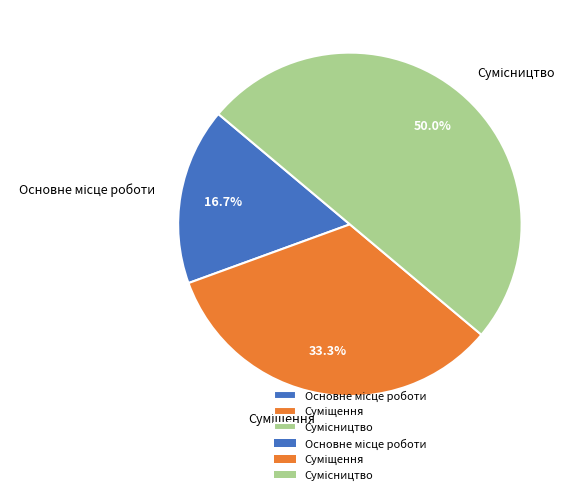

Which slice is the smallest?

Основне місце роботи